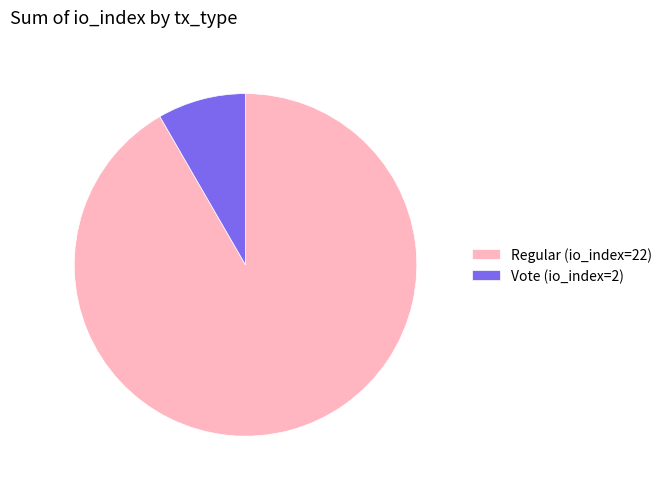

Which category has the smallest portion of the pie?

Vote (io_index=2)